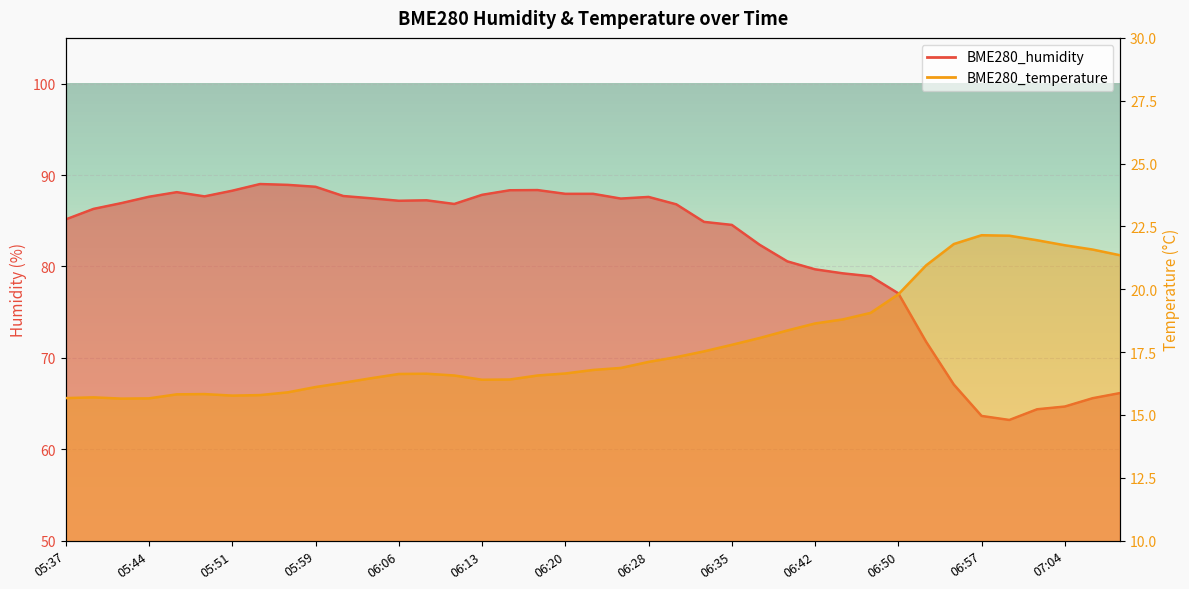

Which label corresponds to the smallest value in the chart?

05:41